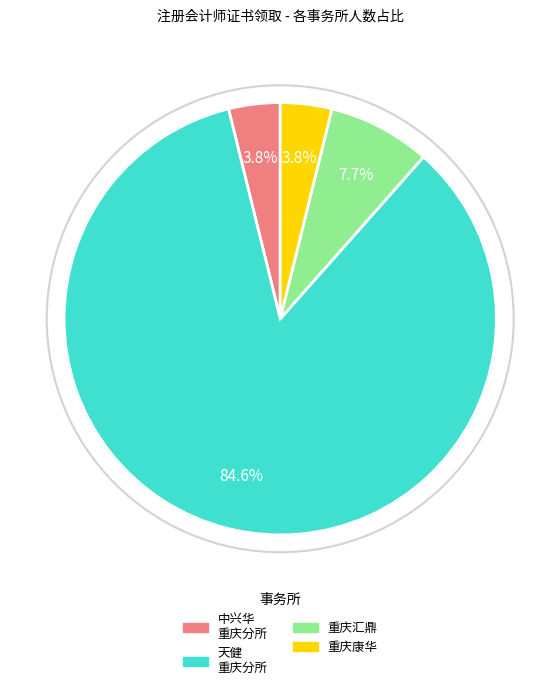

How many segments does this pie chart have?

4